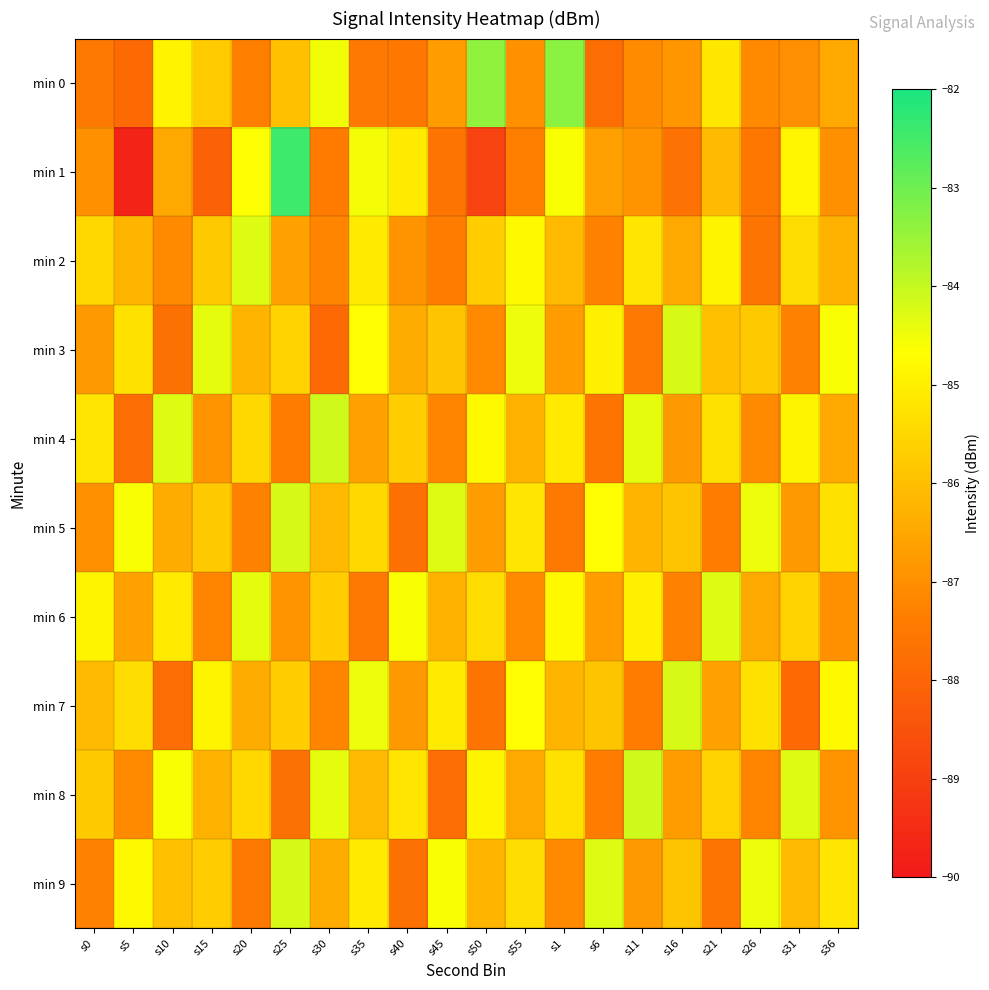

What is the difference between the highest and lowest values at s6?

3.5